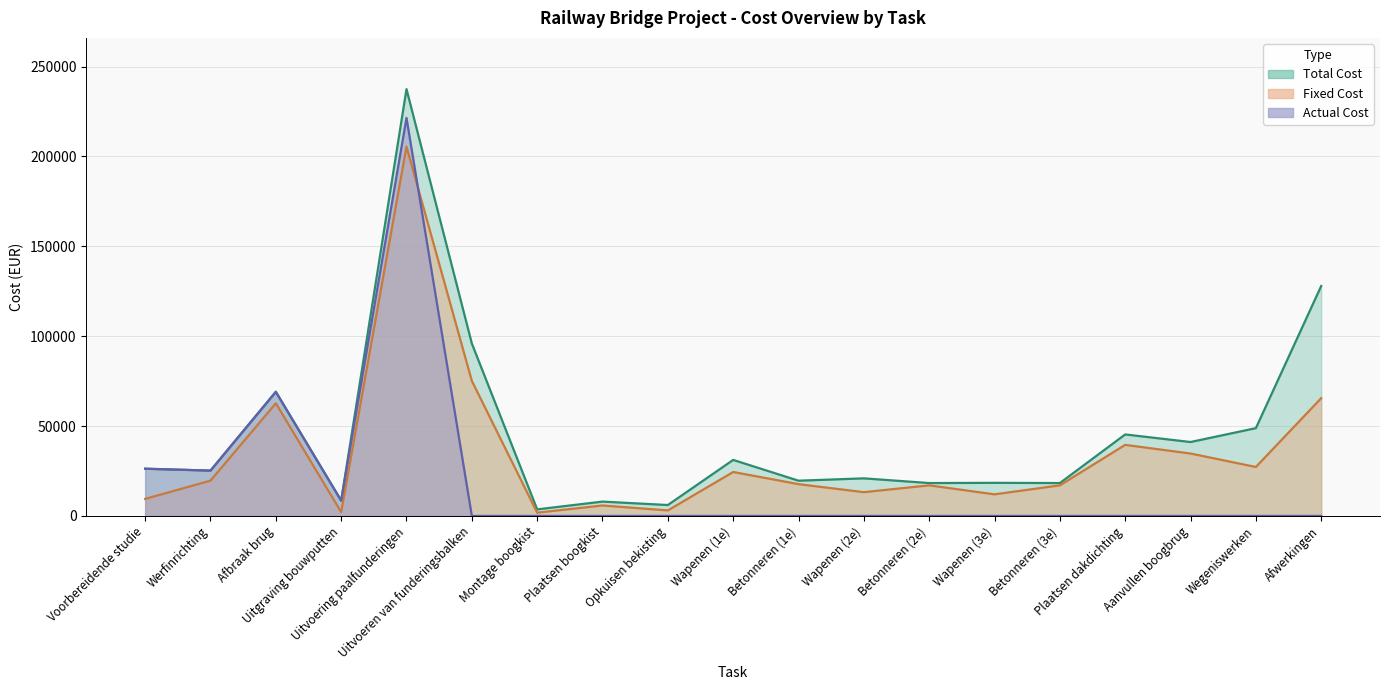

Reading left to right, transcribe all the data shown in this chart.

Fixed Cost: Voorbereidende studie=9475.3	Werfinrichting=19624.9	Afbraak brug=62658.9	Uitgraving bouwputten=2127.1	Uitvoering paalfunderingen=205488.3	Uitvoeren van funderingsbalken=75153.4	Montage boogkist=1811.0	Plaatsen boogkist=5811.3	Opkuisen bekisting=3060.8	Wapenen (1e)=24447.6	Betonneren (1e)=17679.6	Wapenen (2e)=13226.3	Betonneren (2e)=17013.0	Wapenen (3e)=12012.9	Betonneren (3e)=17013.0	Plaatsen dakdichting=39542.1	Aanvullen boogbrug=34719.4	Wegeniswerken=27239.9	Afwerkingen=65522.4
Total Cost: Voorbereidende studie=26275.3	Werfinrichting=25224.9	Afbraak brug=69058.9	Uitgraving bouwputten=8527.1	Uitvoering paalfunderingen=237488.3	Uitvoeren van funderingsbalken=95953.4	Montage boogkist=3651.0	Plaatsen boogkist=7971.3	Opkuisen bekisting=6060.8	Wapenen (1e)=31167.6	Betonneren (1e)=19599.6	Wapenen (2e)=20906.3	Betonneren (2e)=18293.0	Wapenen (3e)=18412.9	Betonneren (3e)=18293.0	Plaatsen dakdichting=45342.1	Aanvullen boogbrug=41119.4	Wegeniswerken=48839.9	Afwerkingen=127922.4
Actual Cost: Voorbereidende studie=26275.3	Werfinrichting=25224.9	Afbraak brug=69058.9	Uitgraving bouwputten=8527.1	Uitvoering paalfunderingen=221488.3	Uitvoeren van funderingsbalken=0.0	Montage boogkist=0.0	Plaatsen boogkist=0.0	Opkuisen bekisting=0.0	Wapenen (1e)=0.0	Betonneren (1e)=0.0	Wapenen (2e)=0.0	Betonneren (2e)=0.0	Wapenen (3e)=0.0	Betonneren (3e)=0.0	Plaatsen dakdichting=0.0	Aanvullen boogbrug=0.0	Wegeniswerken=0.0	Afwerkingen=0.0